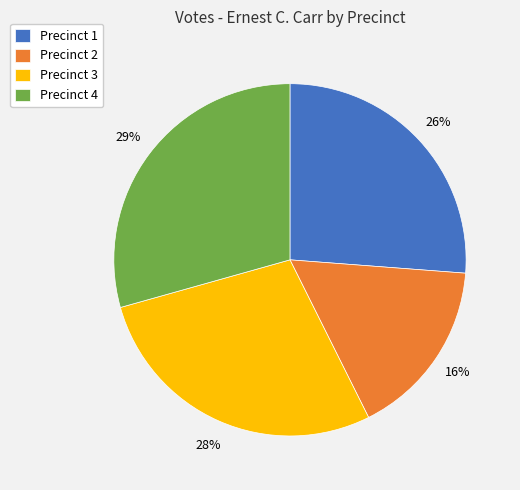

Is there any slice that represents more than half of the pie?

No